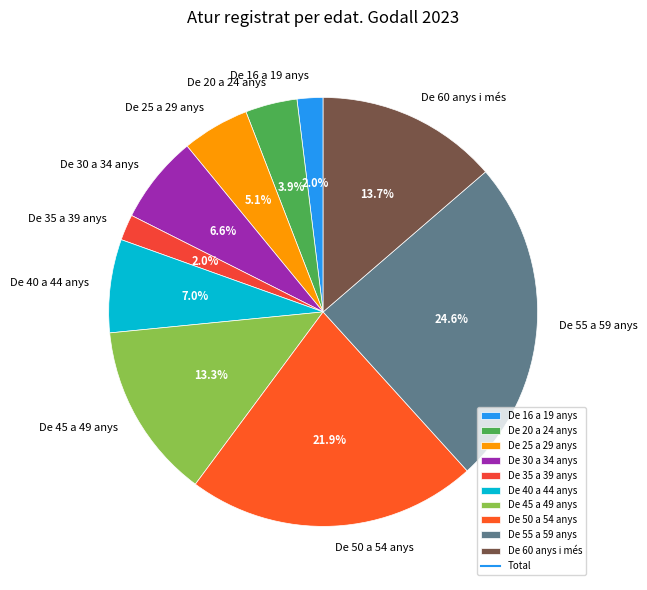

True or false: De 30 a 34 anys accounts for 7% of the total.

True